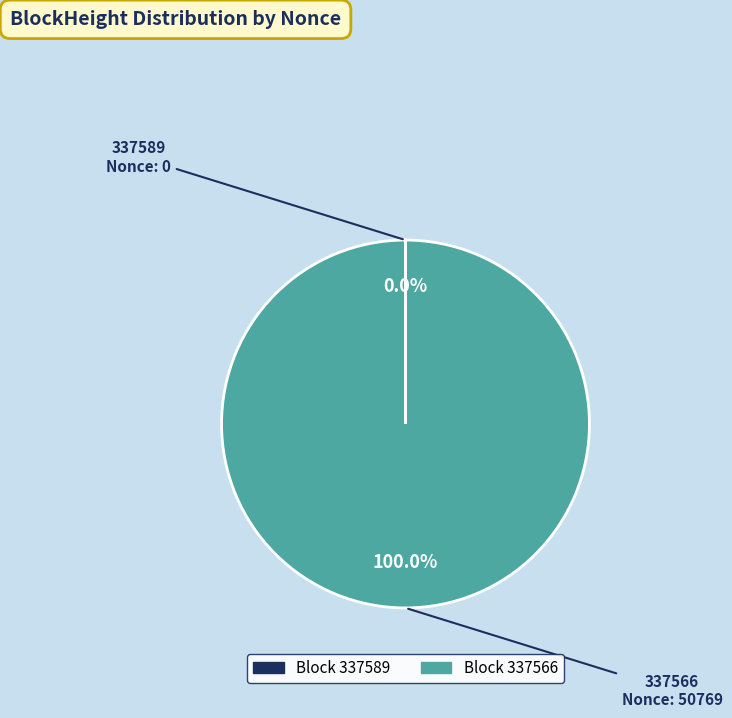

Does any single category account for the majority?

Yes